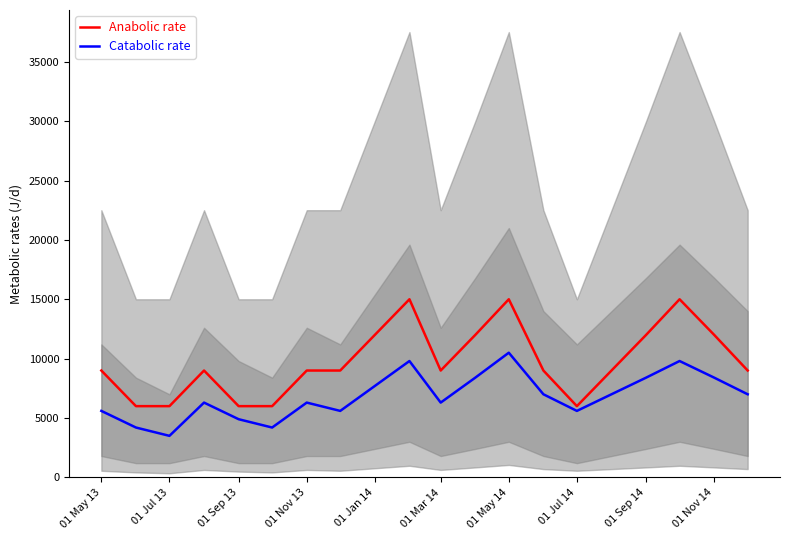

True or false: Catabolic rate and Anabolic rate intersect in this chart.

False